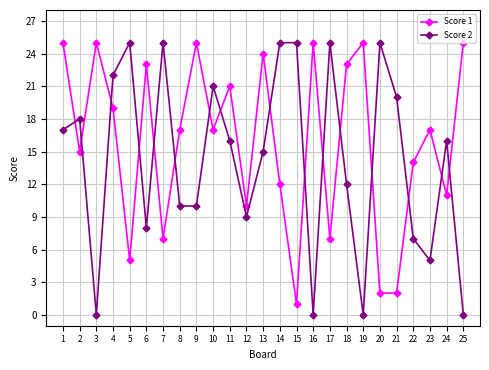

After their last crossing, which series has the higher values: Score 2 or Score 1?

Score 1